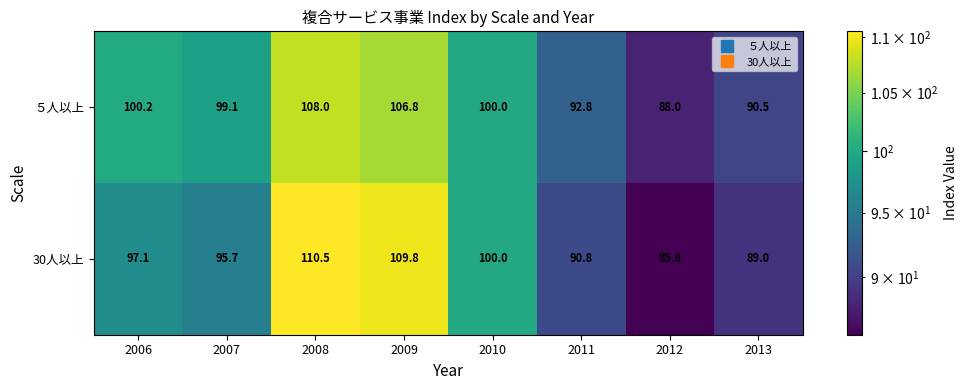

What is the total value across all series at 2007?

194.8